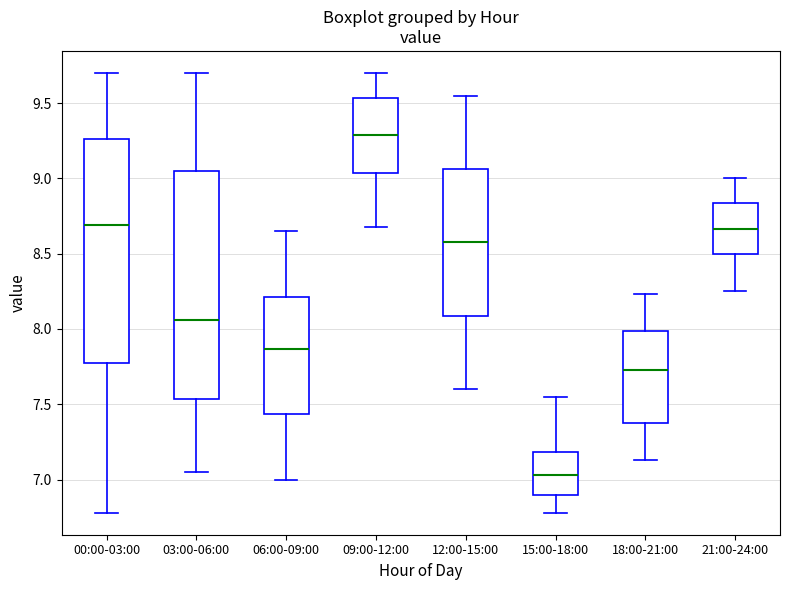

Reading left to right, transcribe this box plot: for each box, give where its median line is, the range the box spans, and where its two whiskers end, as read against the y-axis. The values are not printed on the chart, so give them approximately, as read against the axis.

00:00-03:00: median 8.70, box 7.75 to 9.25, whiskers 6.80 to 9.70
03:00-06:00: median 8.05, box 7.55 to 9.05, whiskers 7.05 to 9.70
06:00-09:00: median 7.85, box 7.45 to 8.20, whiskers 7.00 to 8.65
09:00-12:00: median 9.30, box 9.05 to 9.55, whiskers 8.70 to 9.70
12:00-15:00: median 8.60, box 8.10 to 9.05, whiskers 7.60 to 9.55
15:00-18:00: median 7.05, box 6.90 to 7.20, whiskers 6.80 to 7.55
18:00-21:00: median 7.75, box 7.35 to 8.00, whiskers 7.15 to 8.25
21:00-24:00: median 8.65, box 8.50 to 8.85, whiskers 8.25 to 9.00